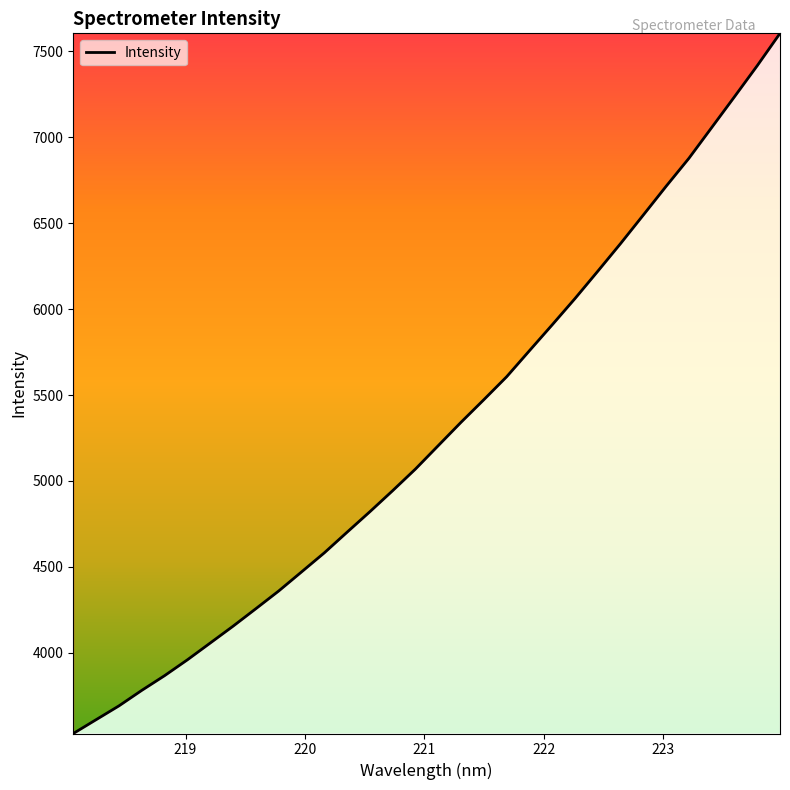

What is the maximum value shown in the chart?

7604.9